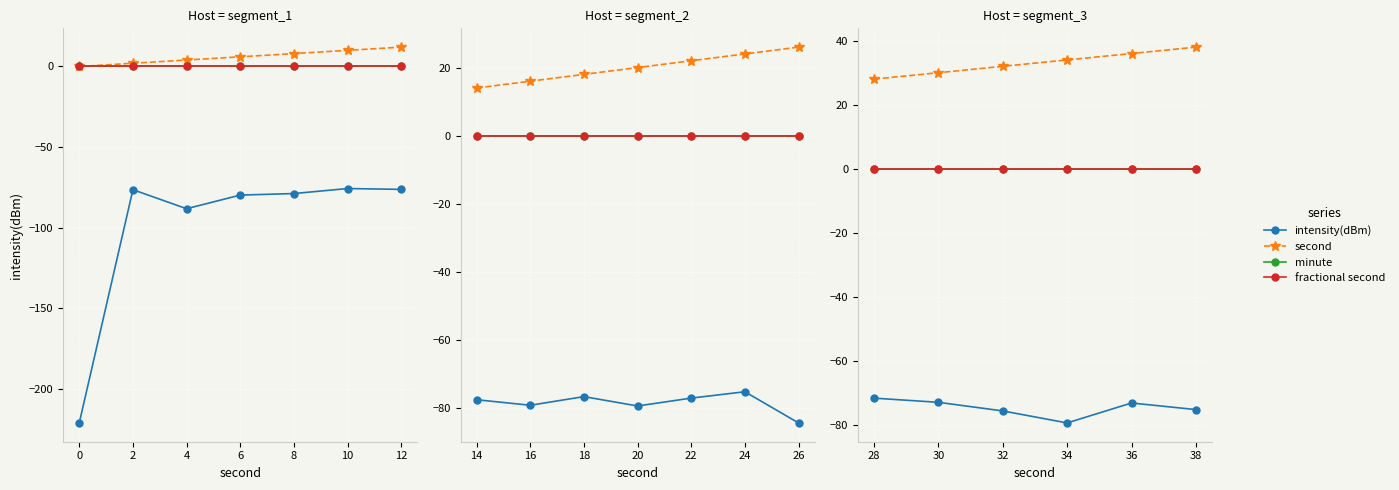

True or false: minute and second intersect in this chart.

False